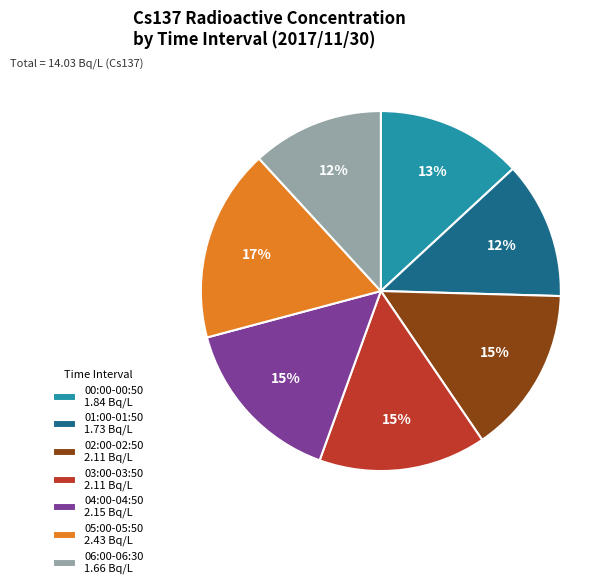

How many slices are in this pie chart?

7